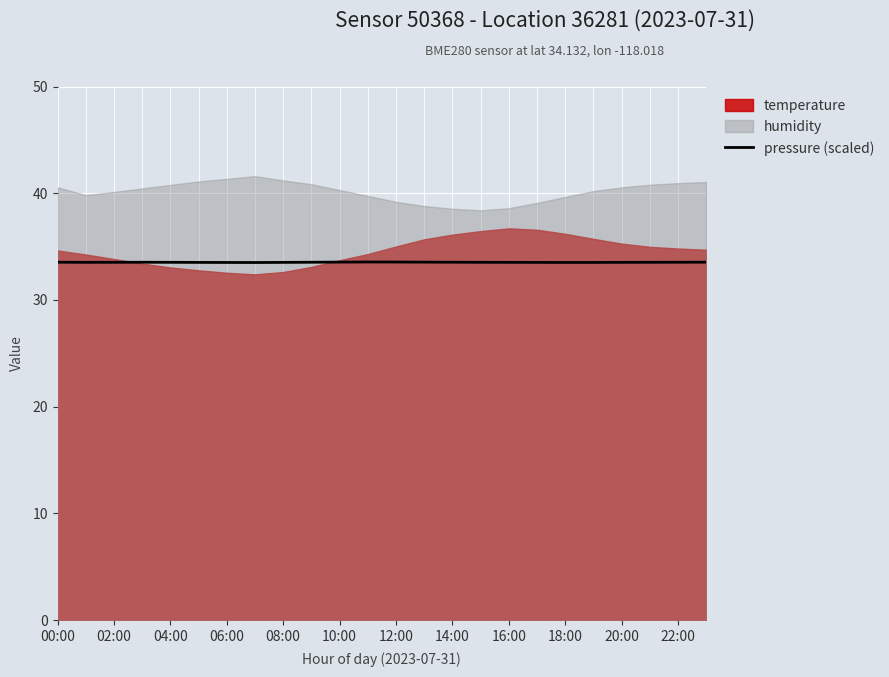

How many lines are shown in the chart?

3